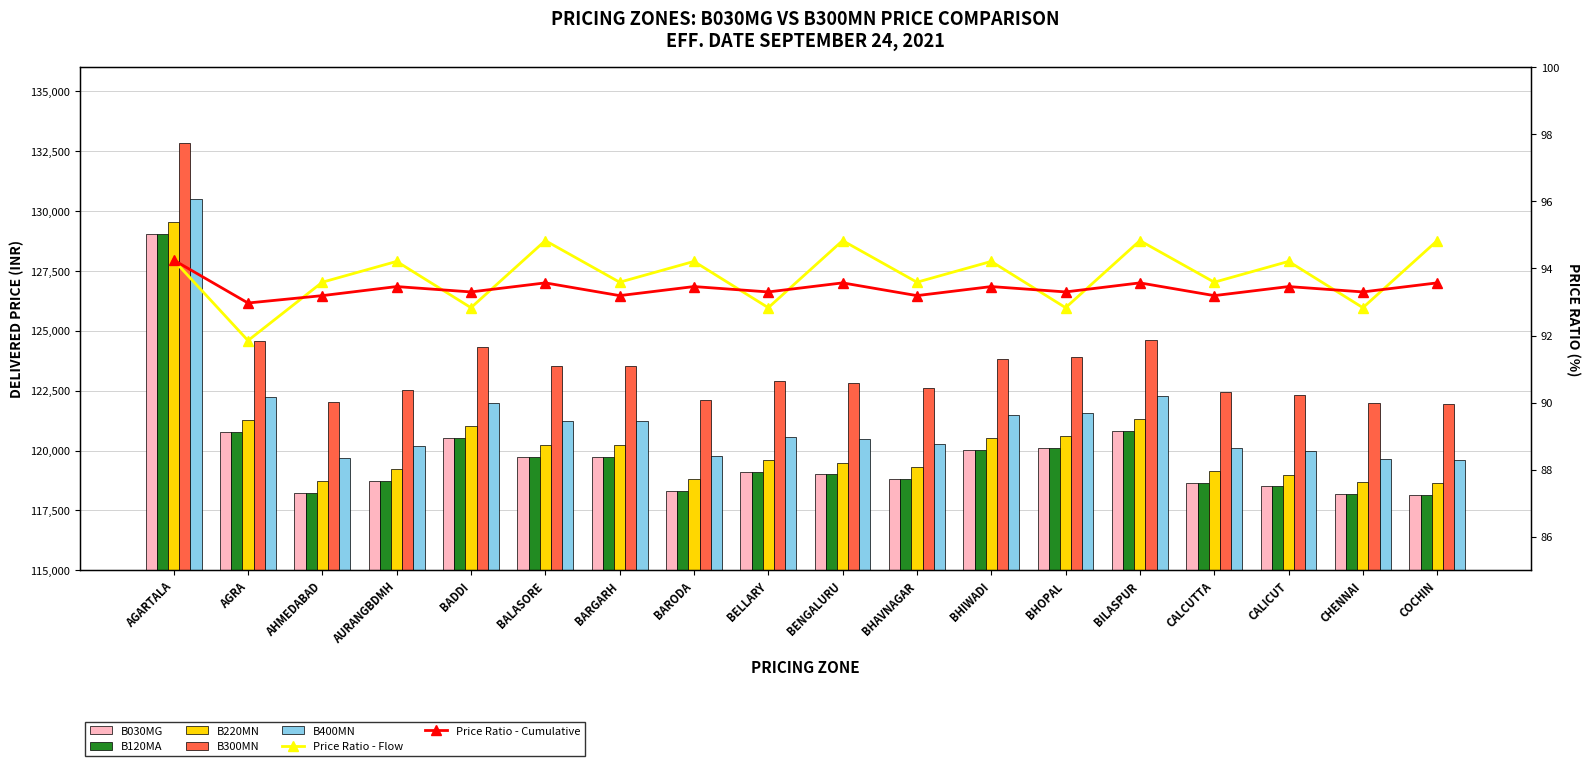

What is the sum of all B030MG values?

2156490